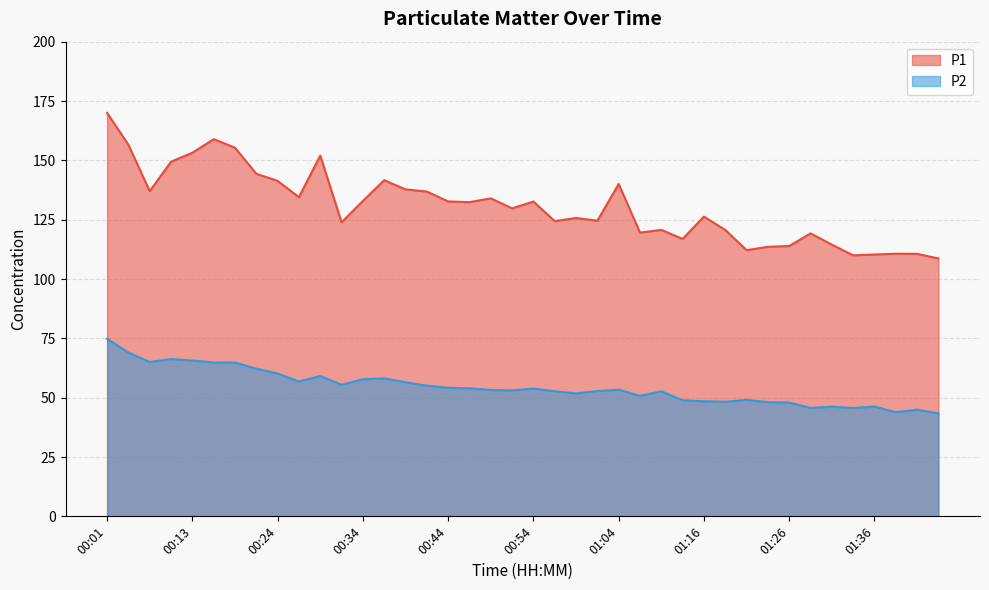

What are all the series names shown in the legend?

P1, P2